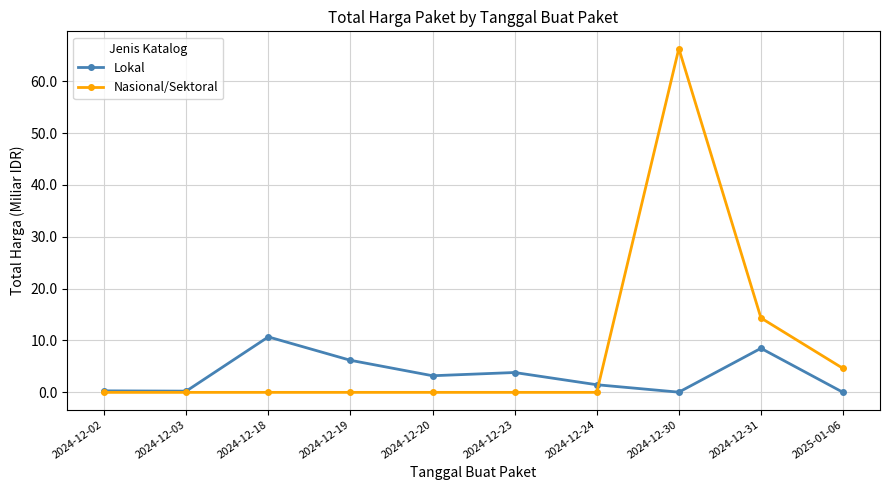

Does the chart display data point markers on the line(s)?

Yes